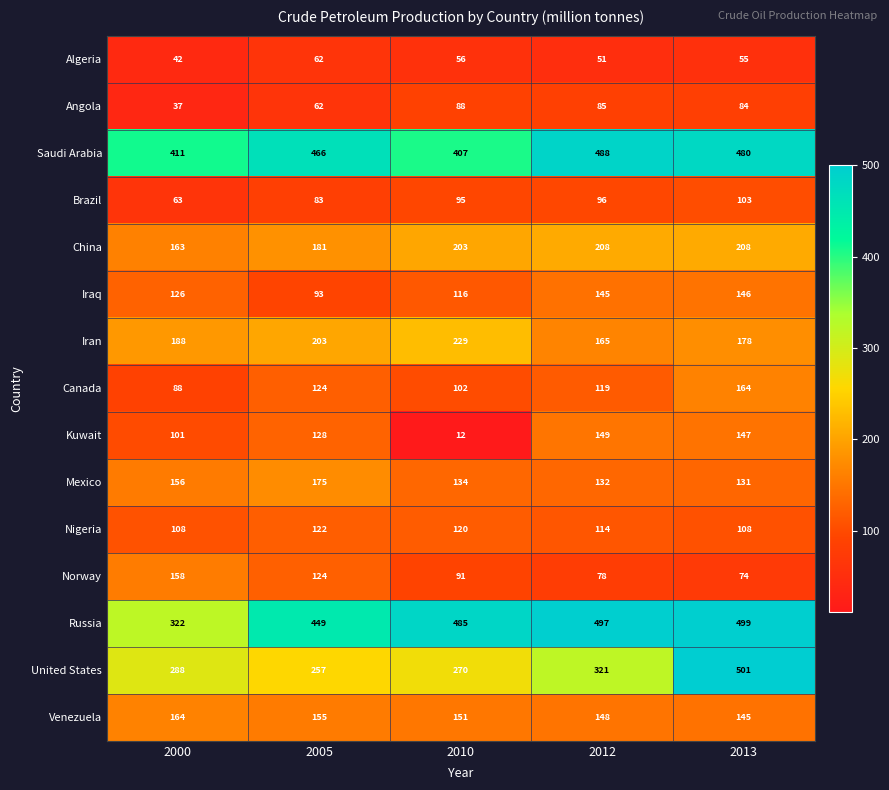

True or false: Iraq has a value of 126 at 2000.

True